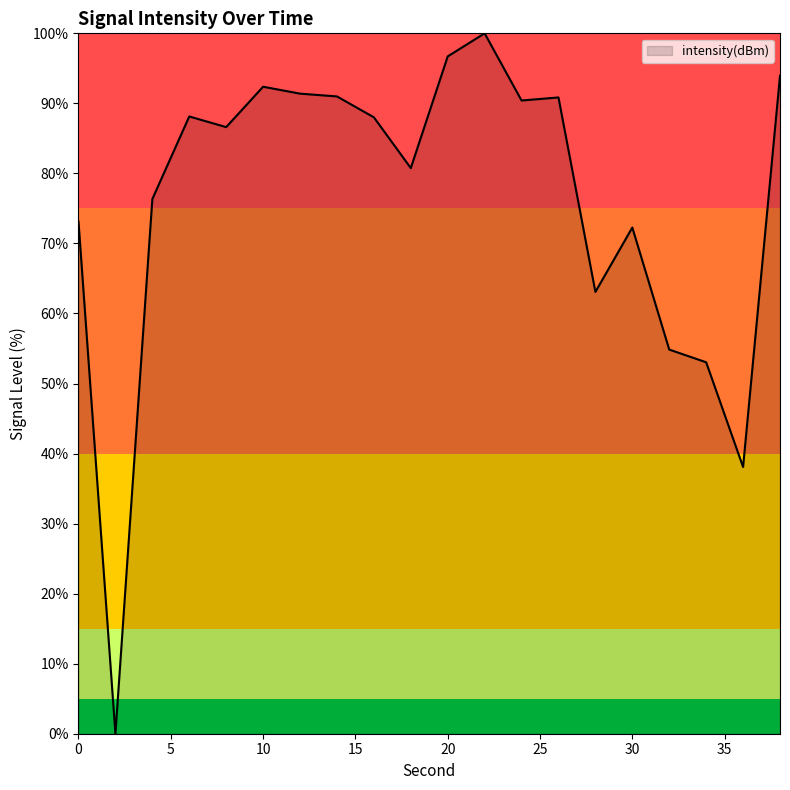

What is the maximum value shown in the chart?

100.0